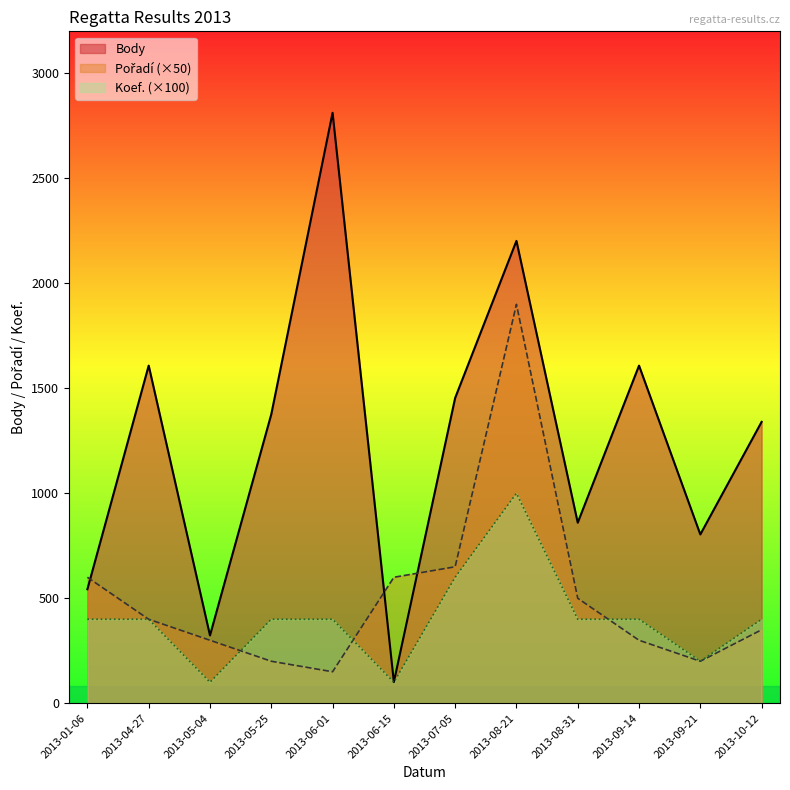

Which series has the widest spread of values?

Body